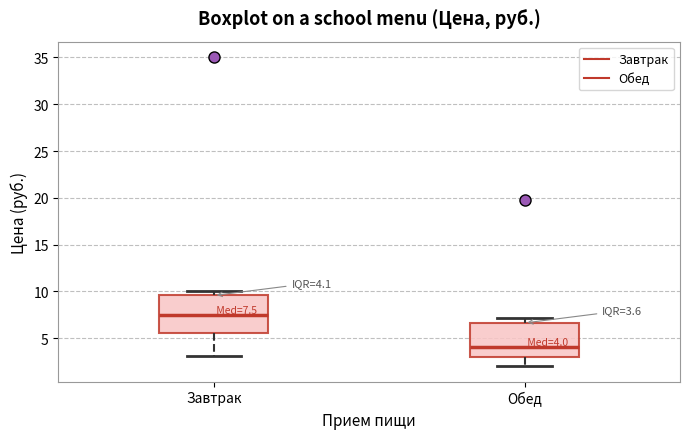

Which box's median line is the lowest?

Обед